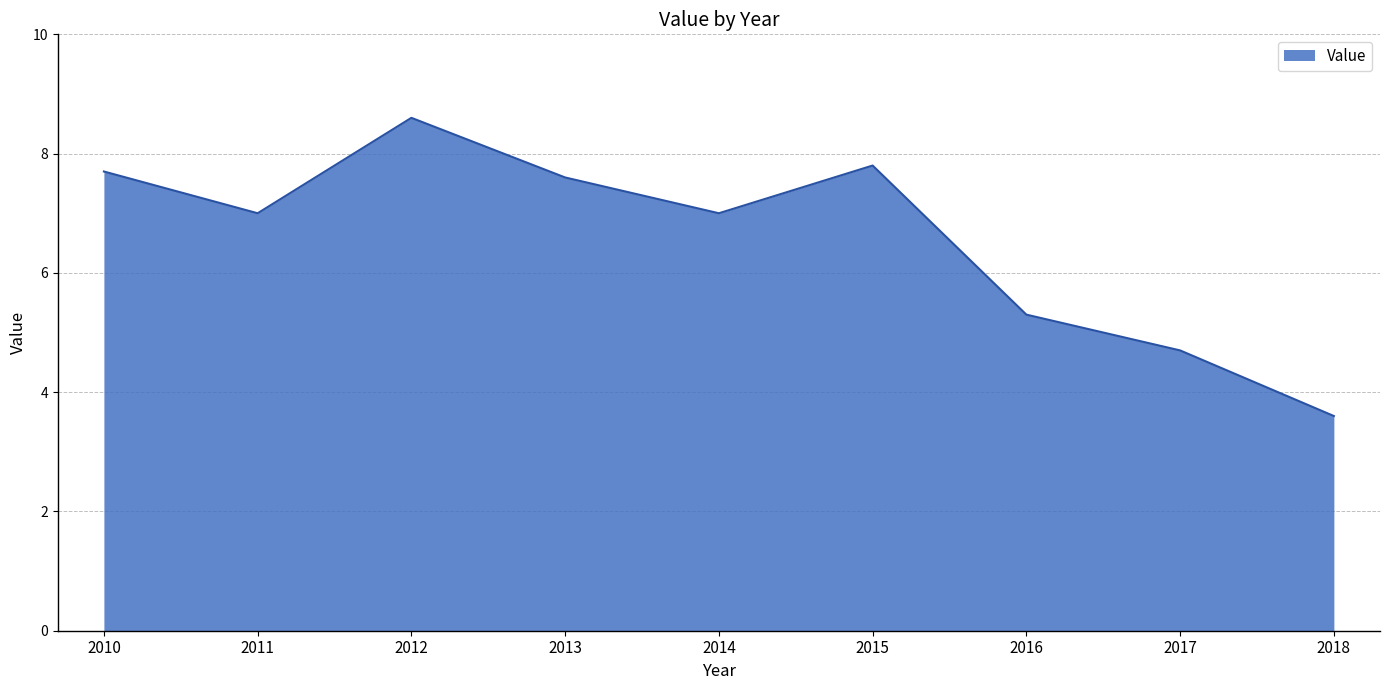

Is it true that the value at 2014 is 7.0?

True